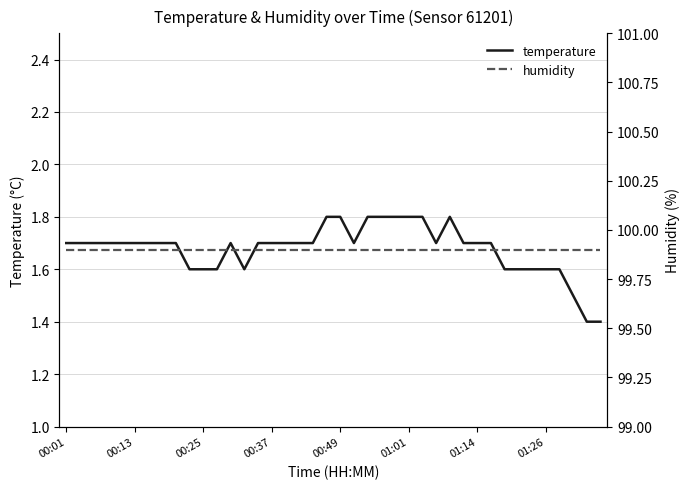

Is the value of humidity at 23 greater than the value of temperature at 00:25?

Yes